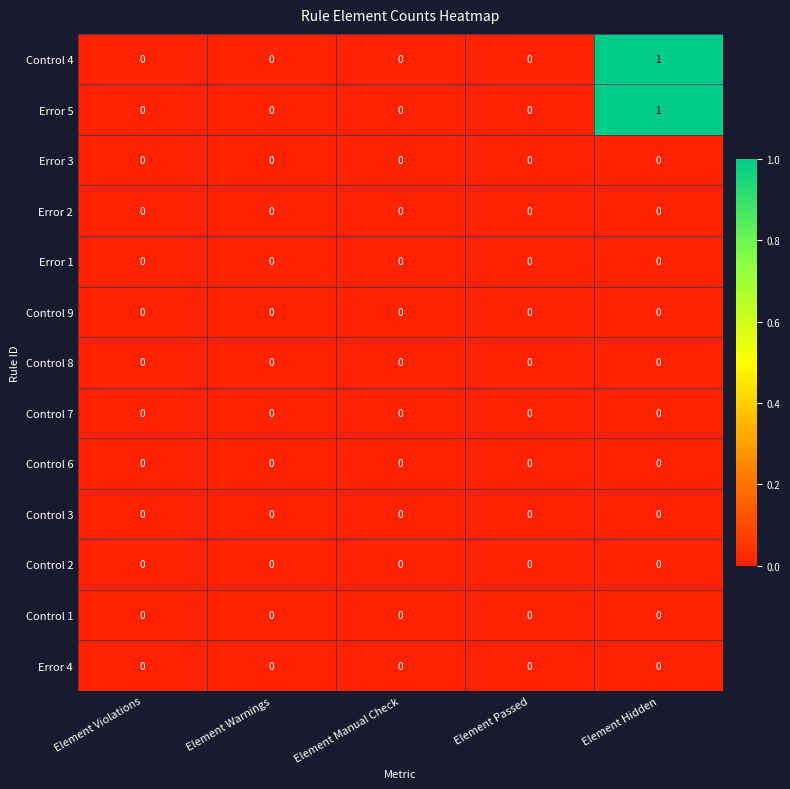

At which category is the sum across all series the highest?

Element Hidden